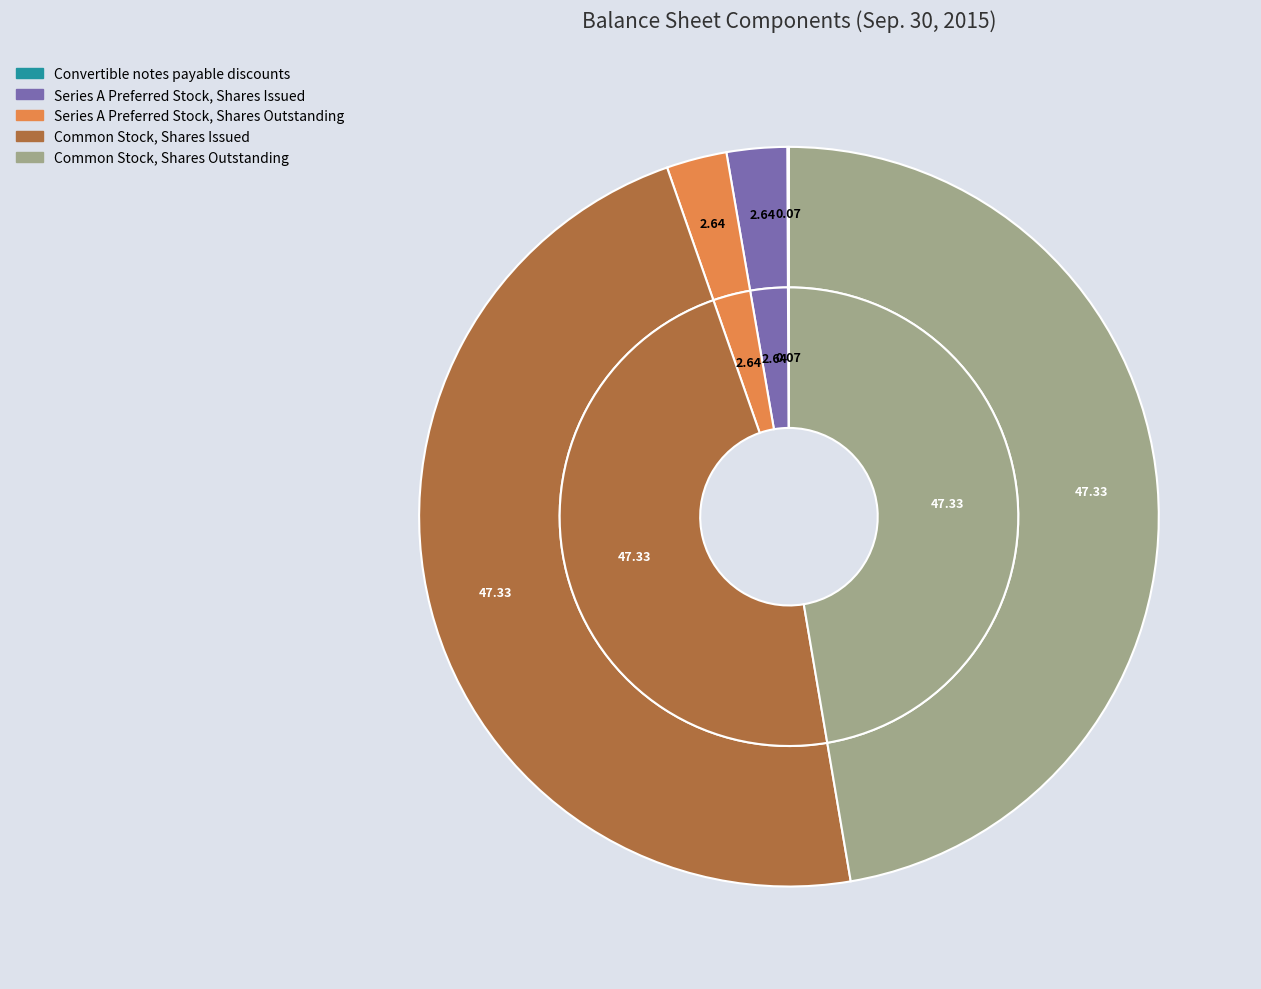

What is the ratio of the value at Series A Preferred Stock, Shares Outstanding to the value at Common Stock, Shares Issued?

0.1